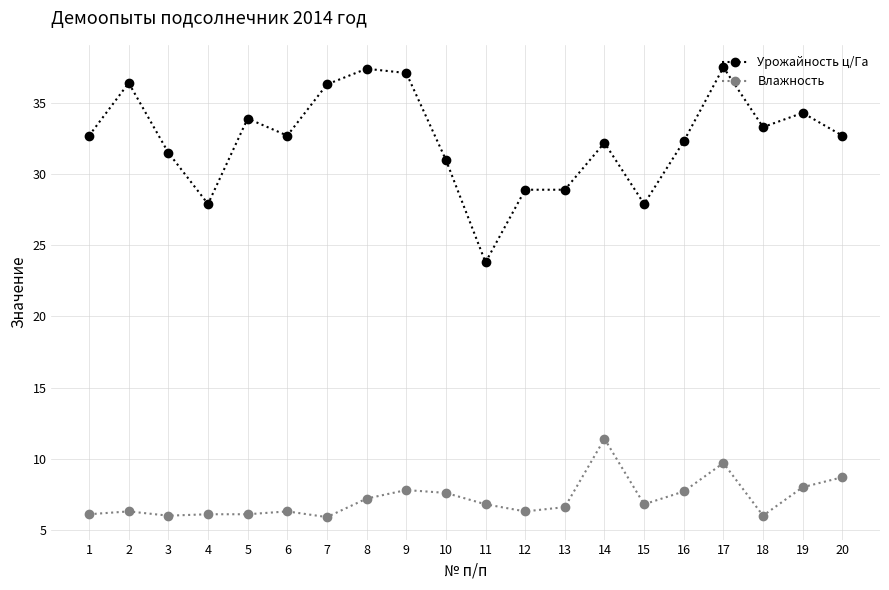

The Урожайность ц/Га series shows 56.3 at 5. True or false?

False